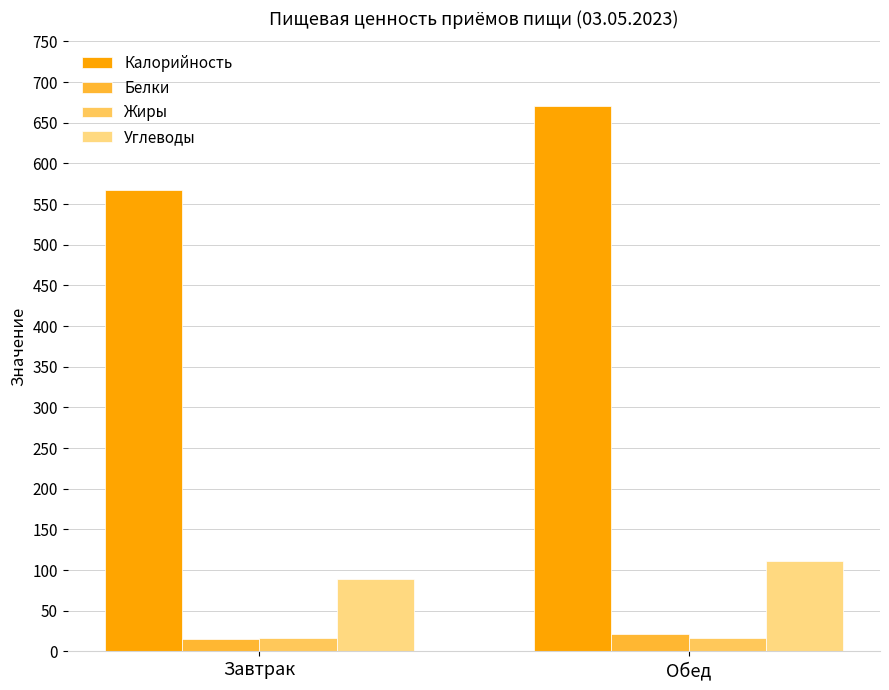

What is the lowest value of the Калорийность series?

567.3